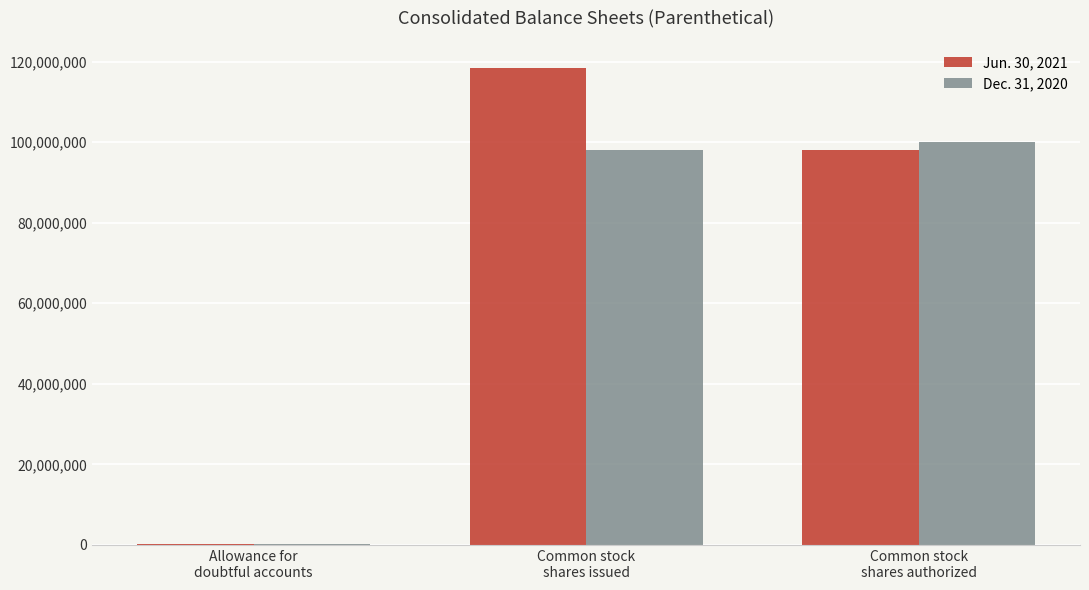

What is the maximum value shown in the chart?

118518445